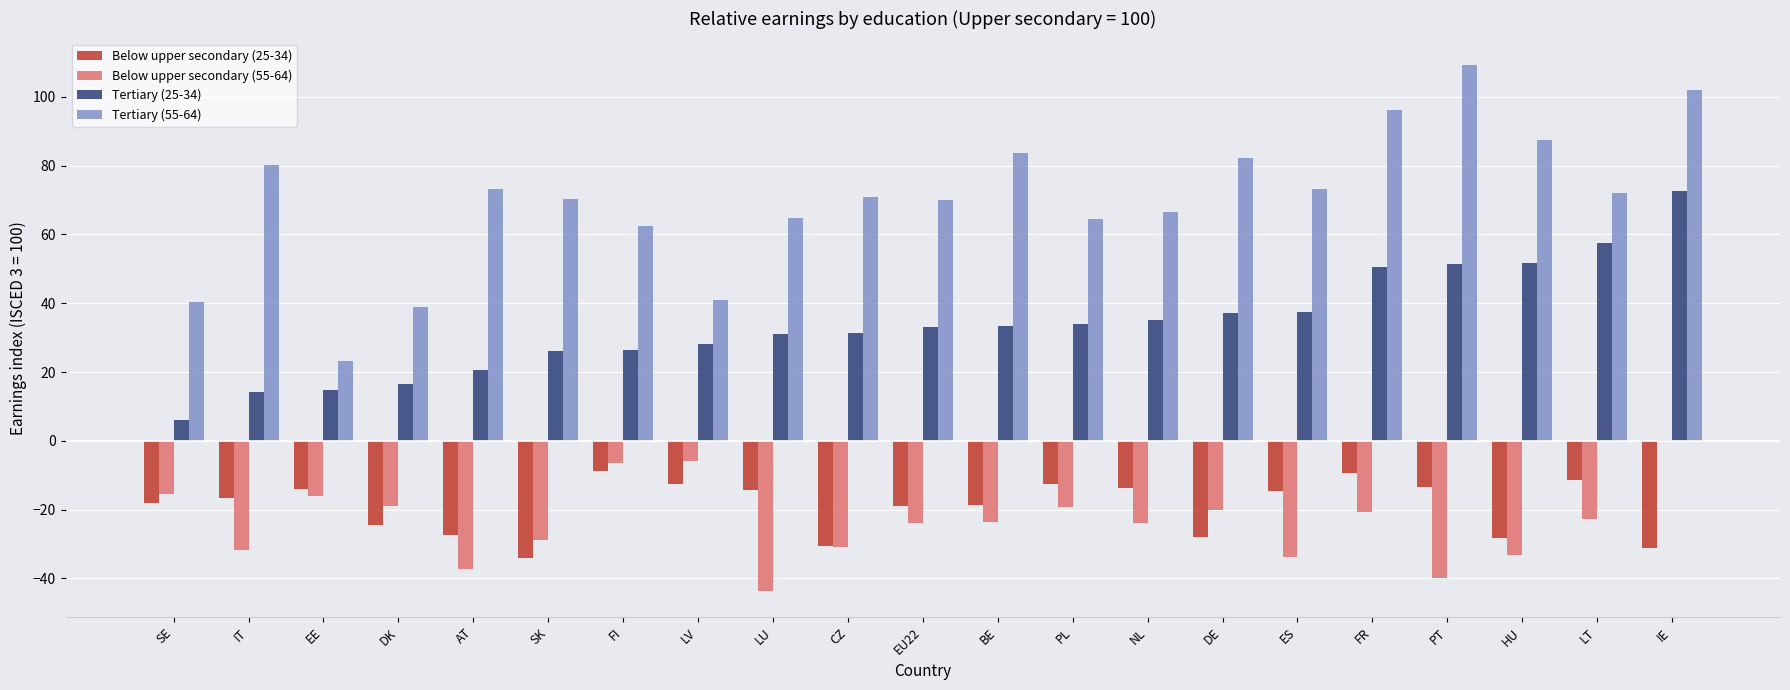

Which series changed the most between AT and PT?

Tertiary (55-64)